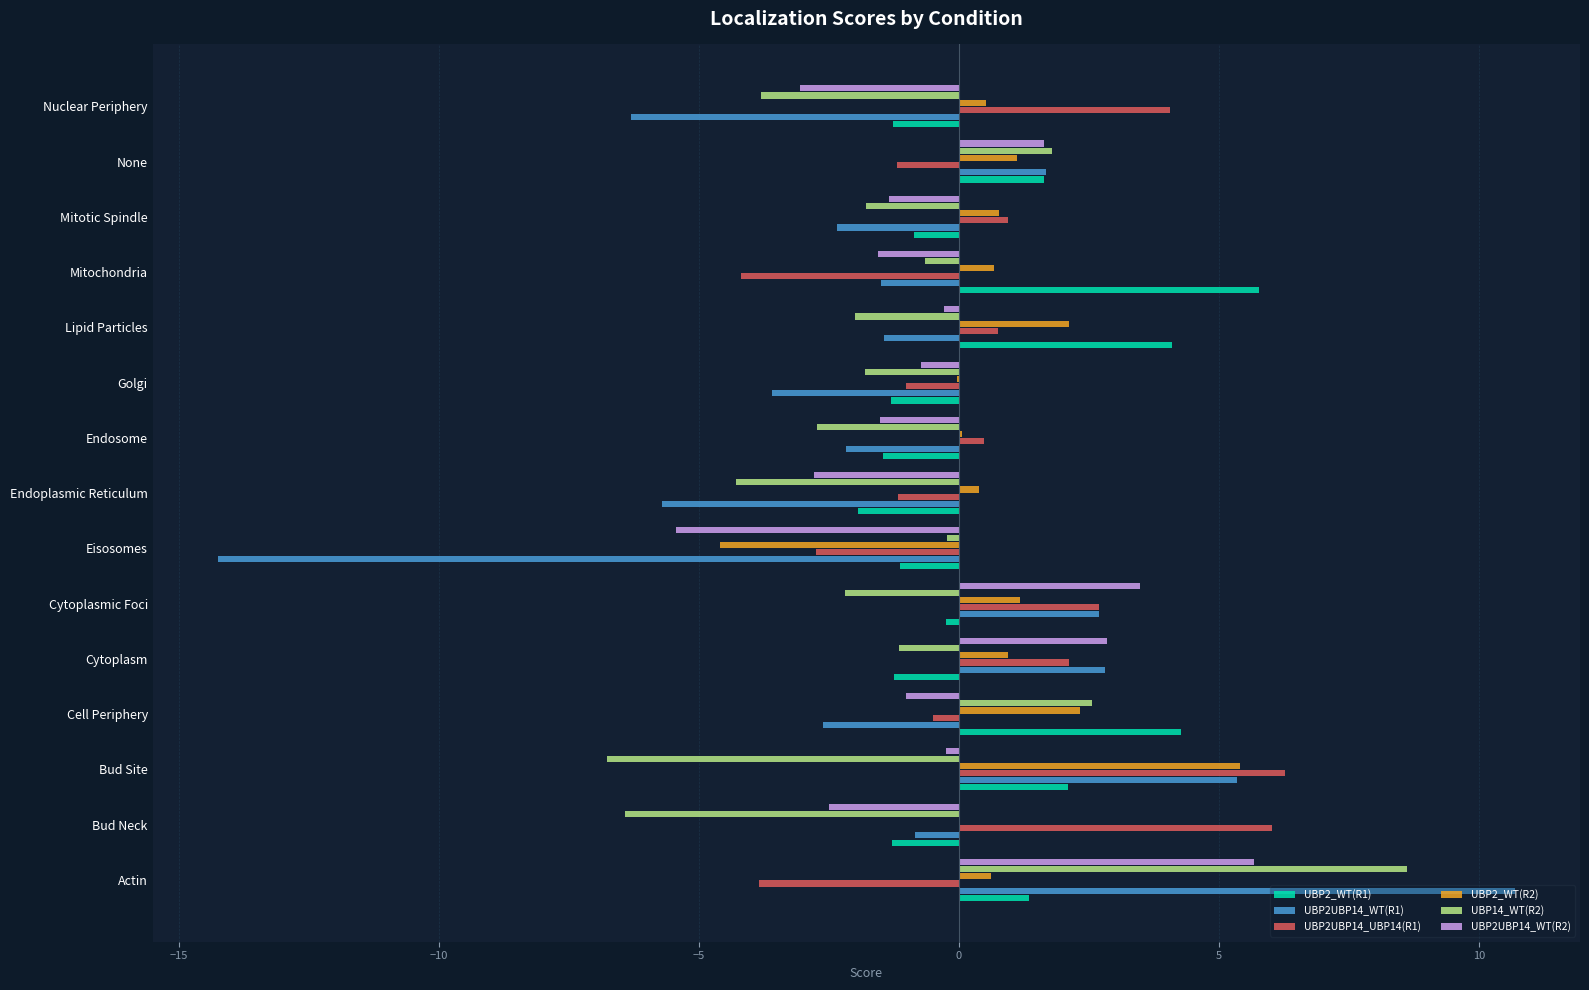

What is the sum of all UBP2_WT(R2) values?

11.5